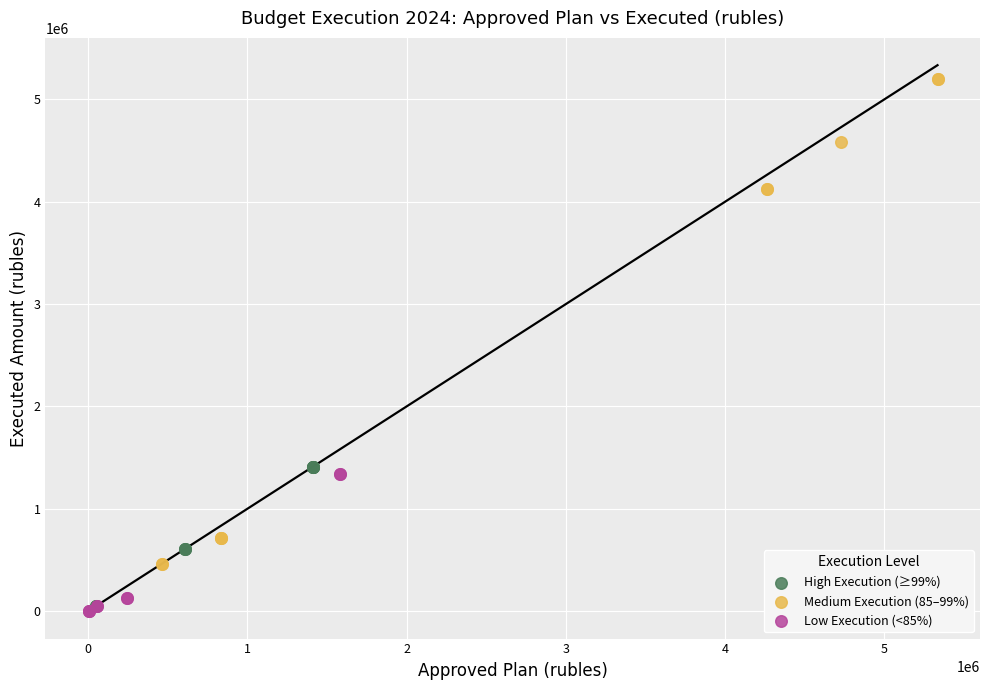

Which series contains the highest Y value?

Medium Execution (85–99%)